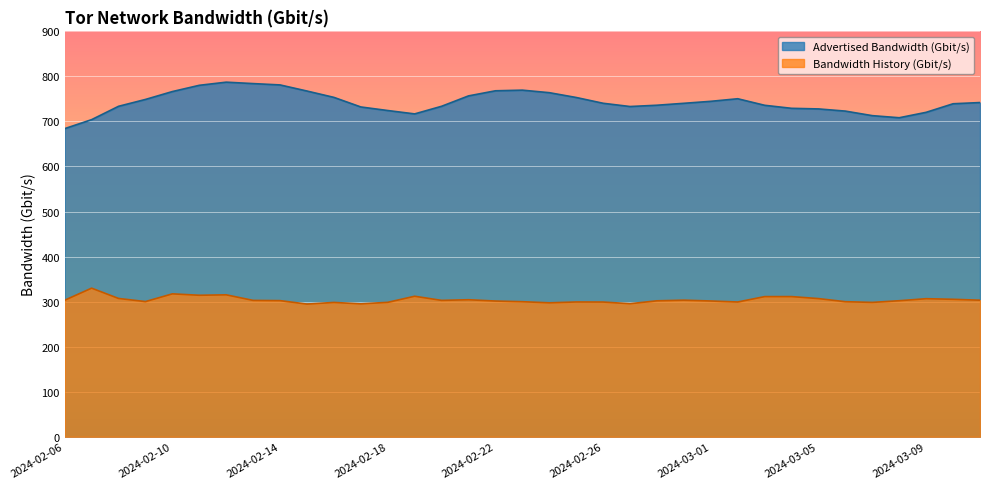

List the series in order of their overall mean, lowest first.

Bandwidth History (Gbit/s), Advertised Bandwidth (Gbit/s)